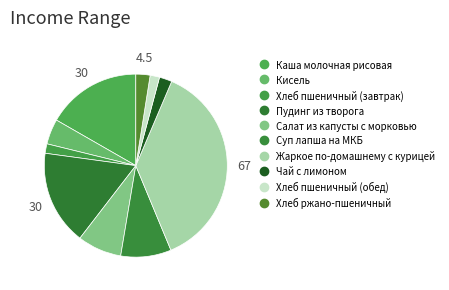

How many segments does this pie chart have?

10